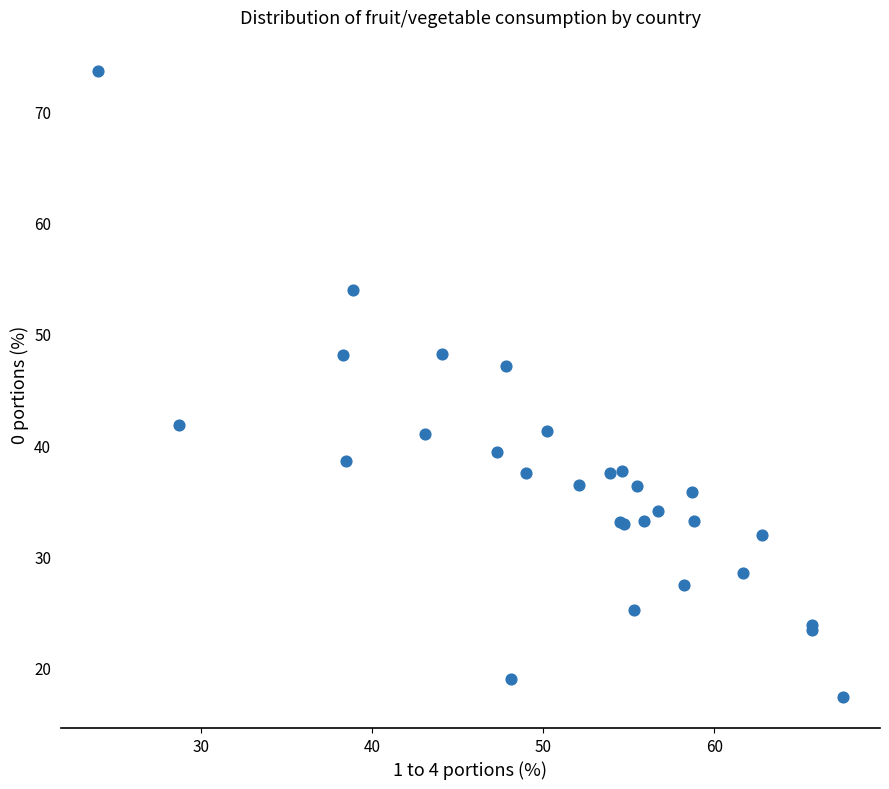

What Y value in the scatter plot is closest to 45?

47.1